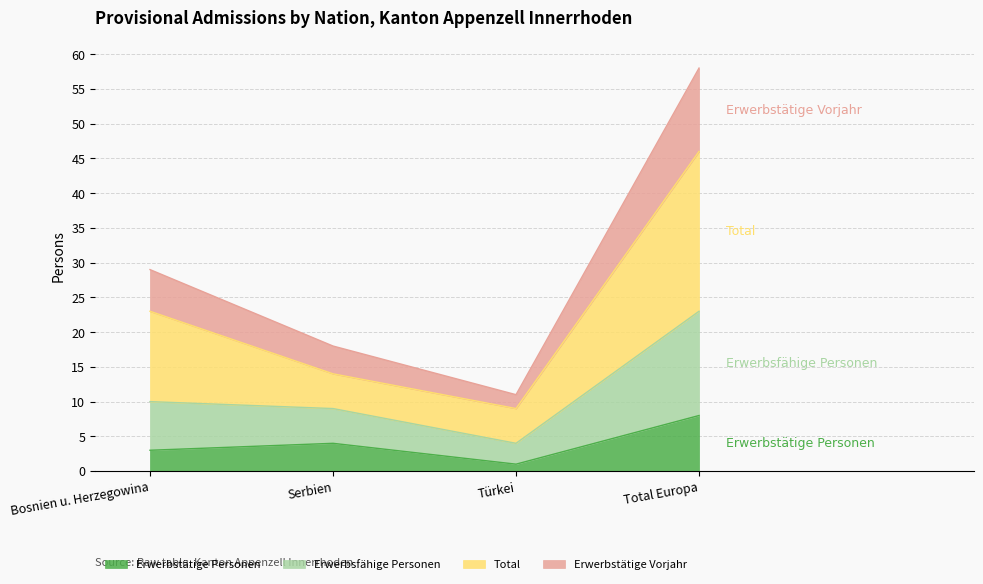

What is the label of the 3rd point from the right?

Serbien